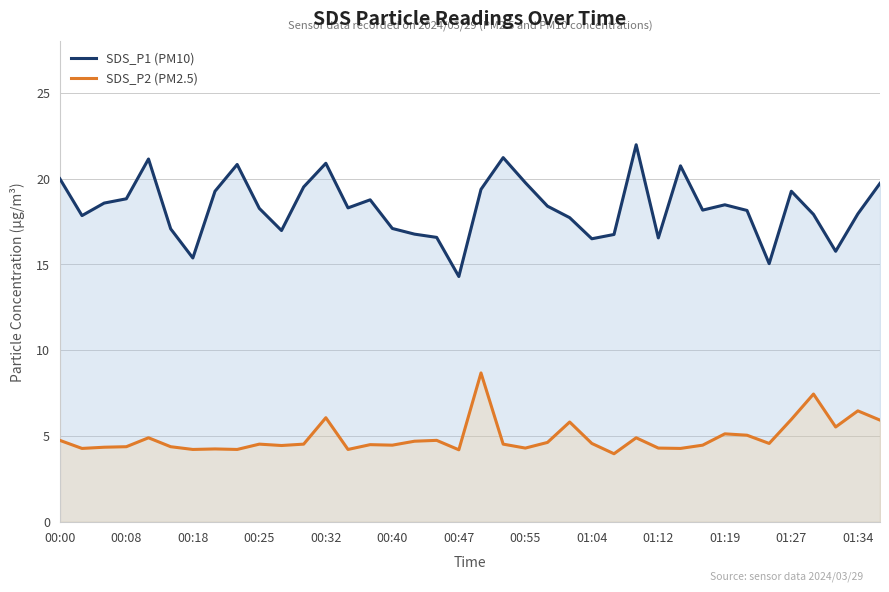

What is the maximum value for SDS_P1 (PM10)?

22.0